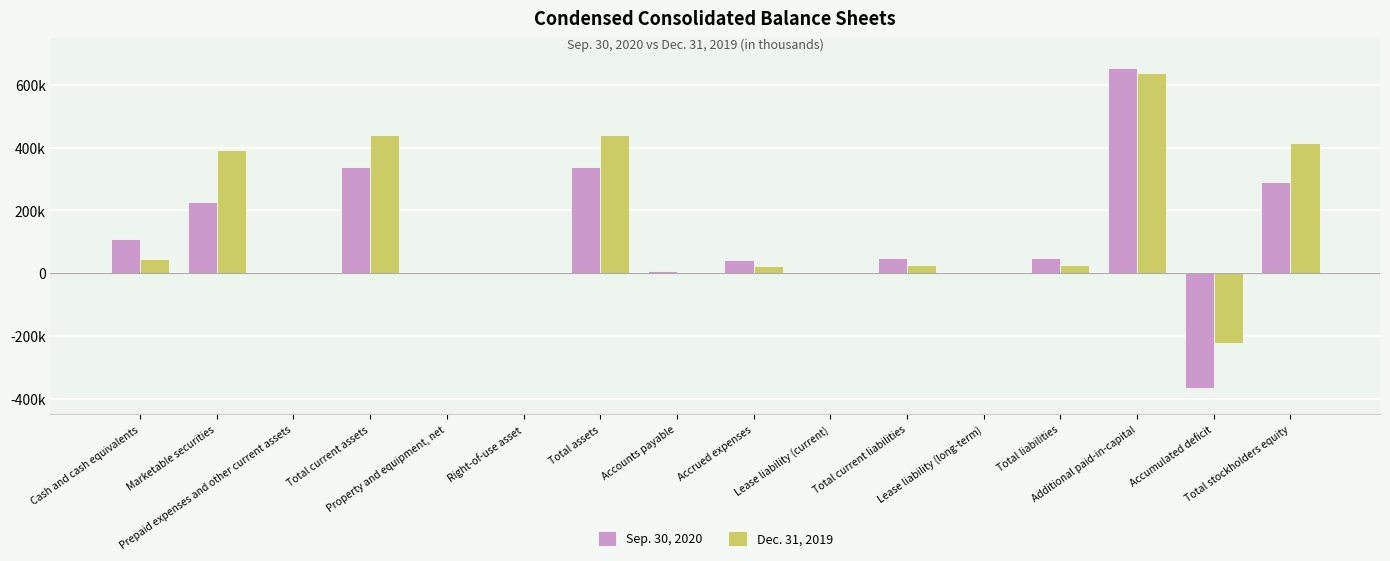

Are the bars grouped side by side (vs. stacked)?

Yes